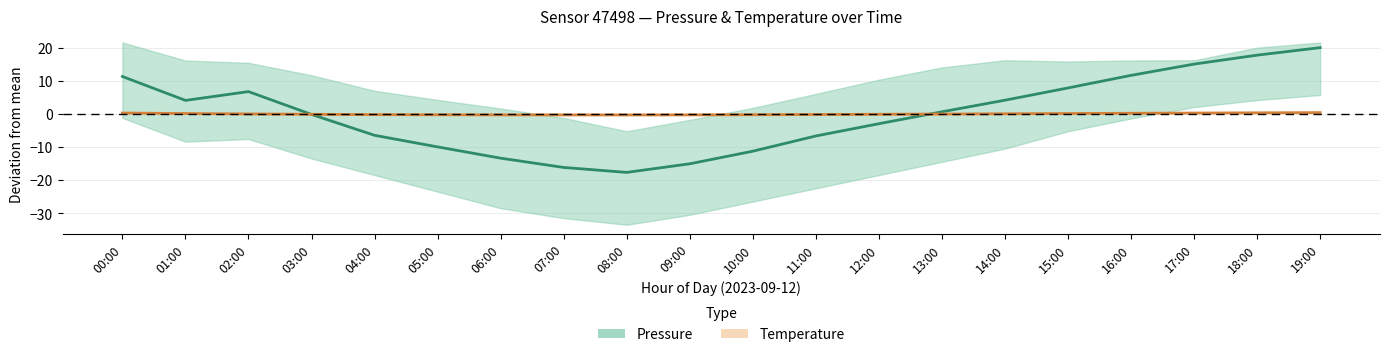

Rank the series by their average value, from highest to lowest.

Pressure (estimate), Temperature (estimate)